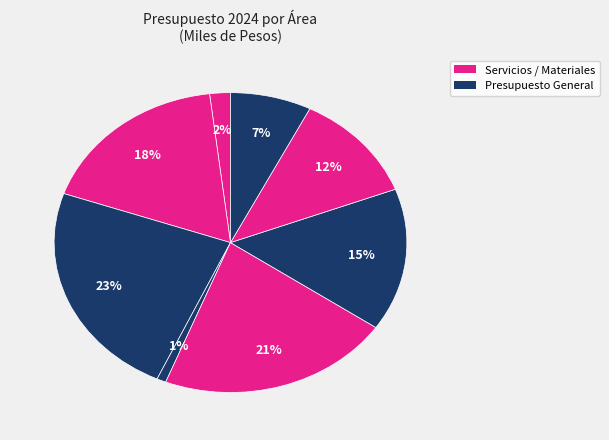

Does any single category account for the majority?

No